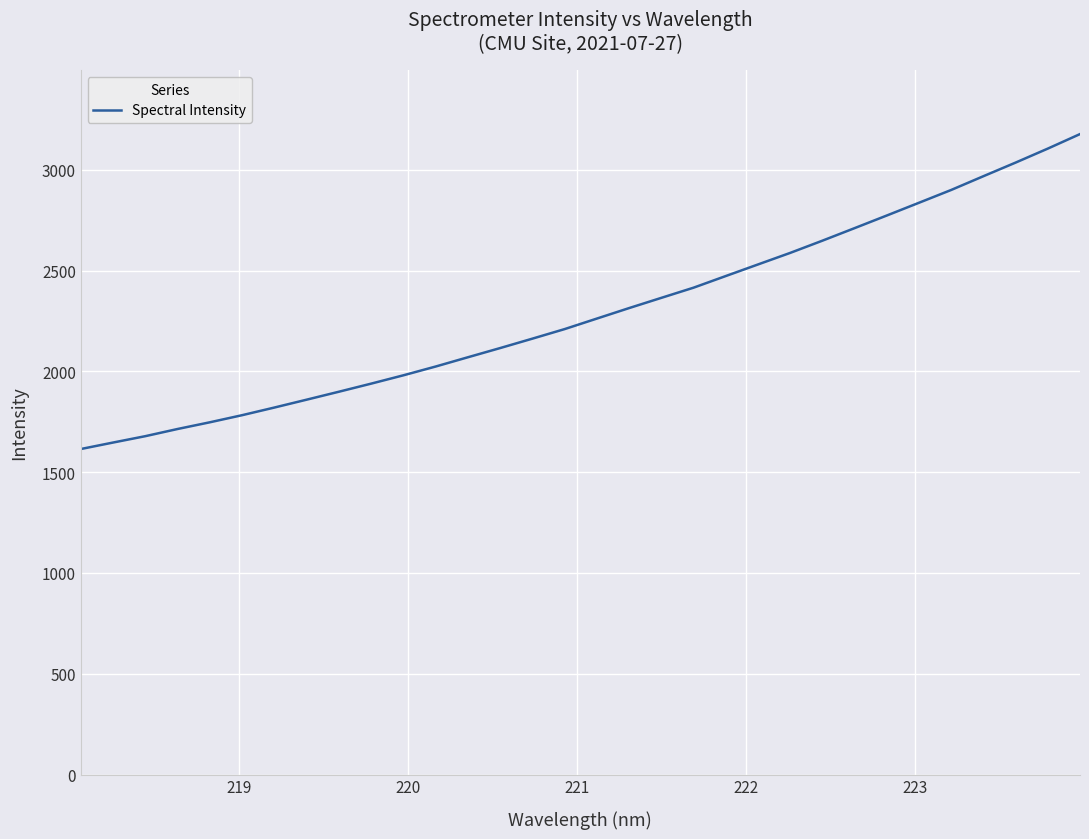

What is the maximum value shown in the chart?

3177.5